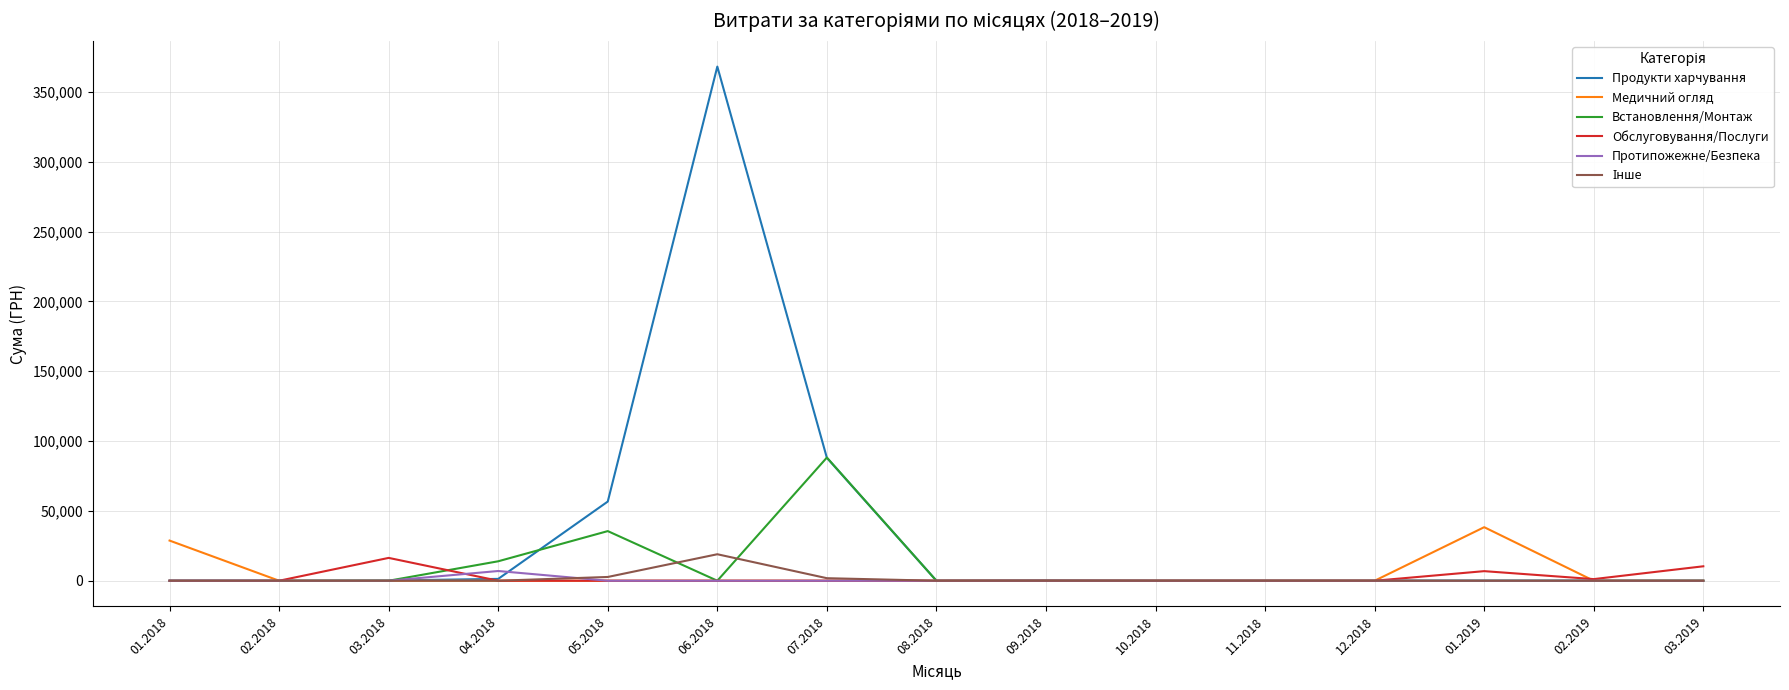

What is the greatest value displayed?

368089.4